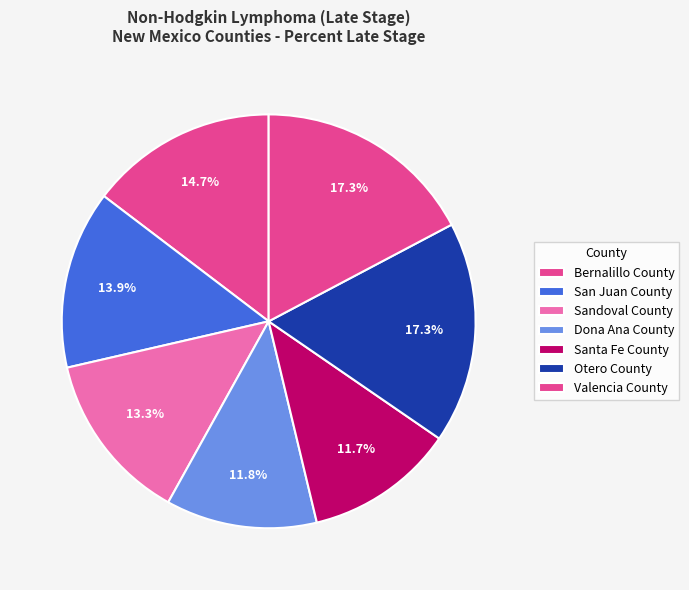

The Dona Ana County slice represents 1% of the pie. True or false?

False